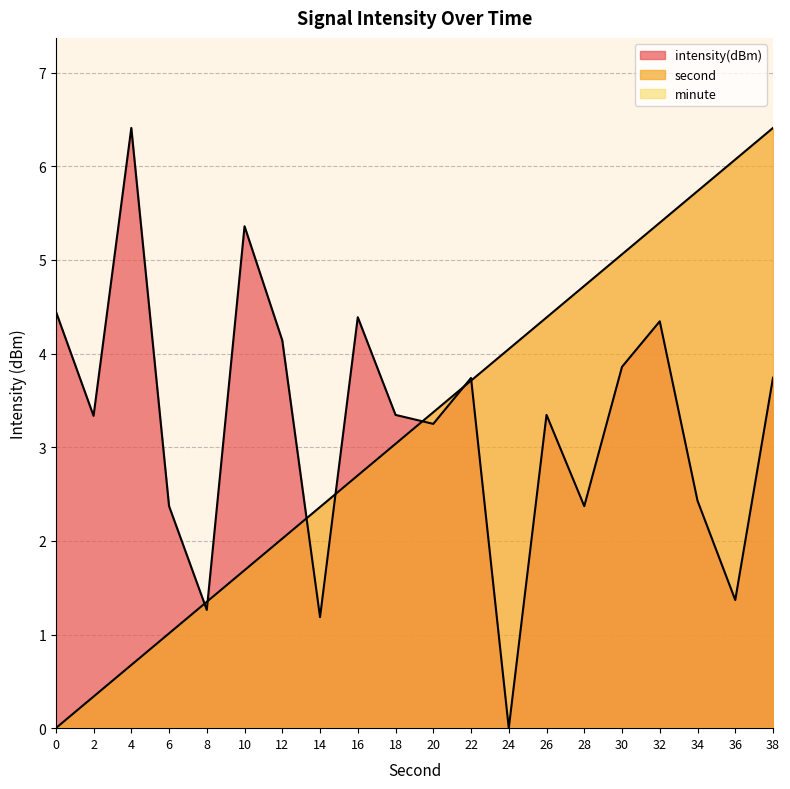

Between 6 and 16, which series saw the biggest shift?

intensity(dBm)